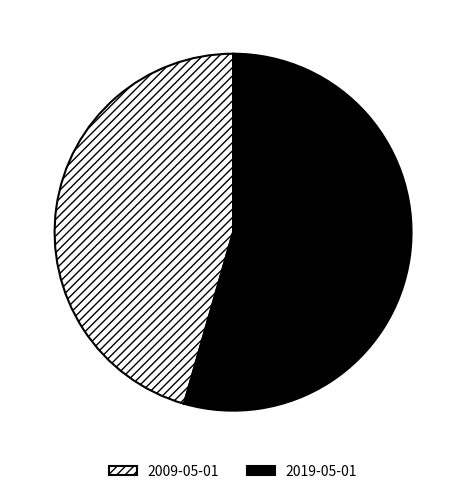

Which category accounts for the majority?

2019-05-01